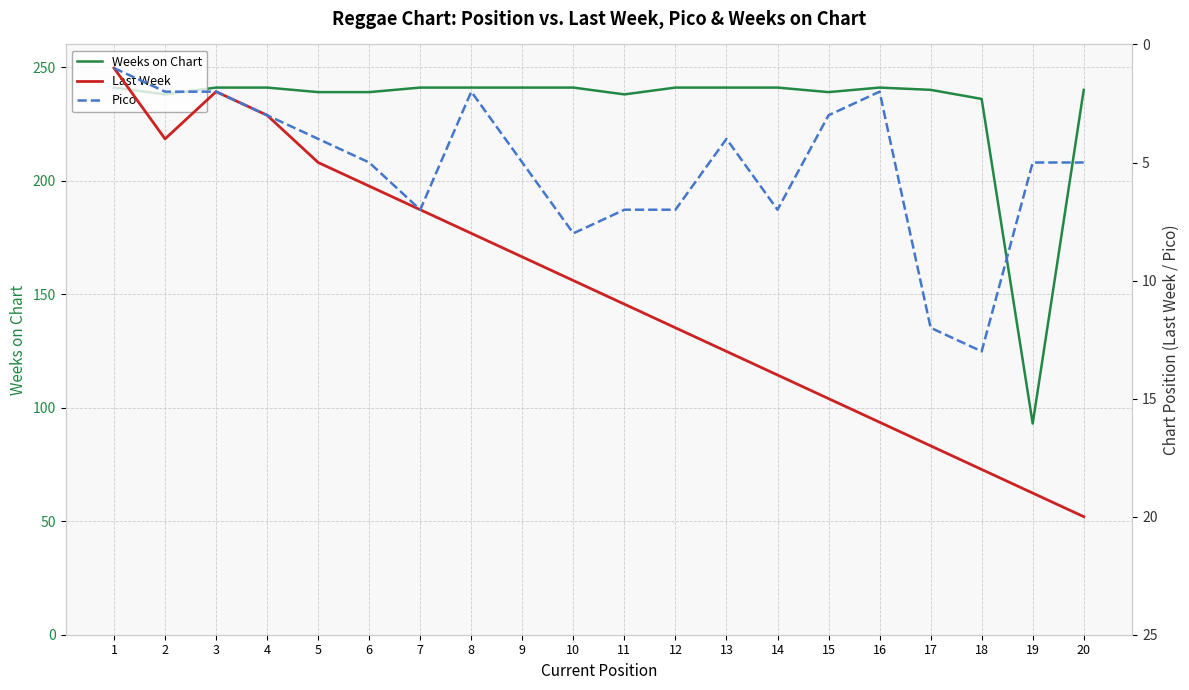

The Pico series shows 3 at 15. True or false?

True